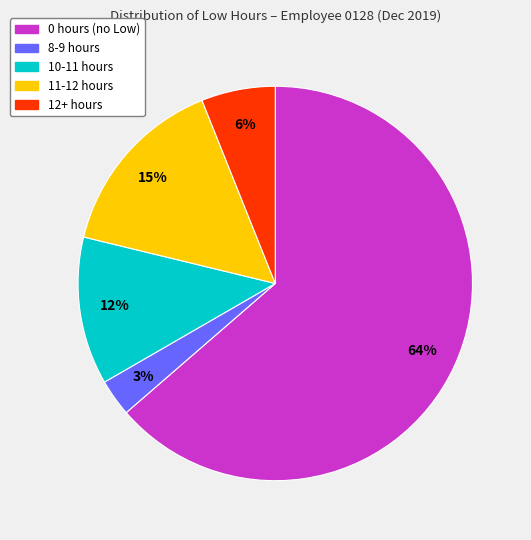

Does any single category account for the majority?

Yes